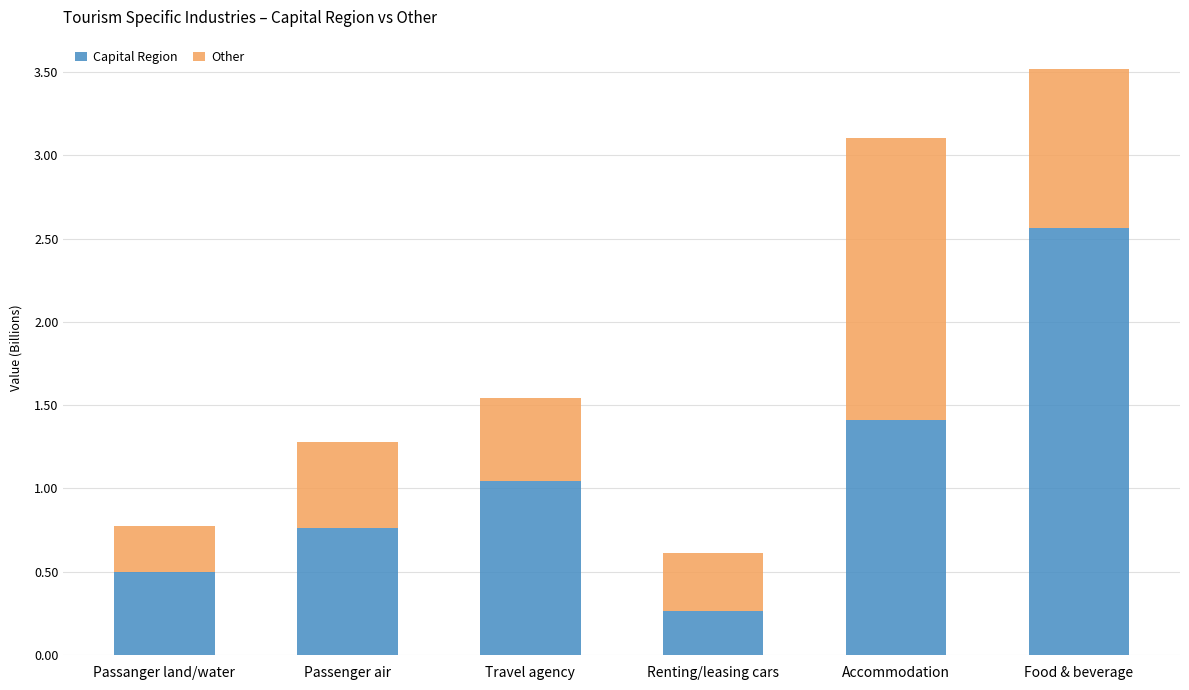

Is it true that Capital Region equals 1.3 at Food & beverage?

False